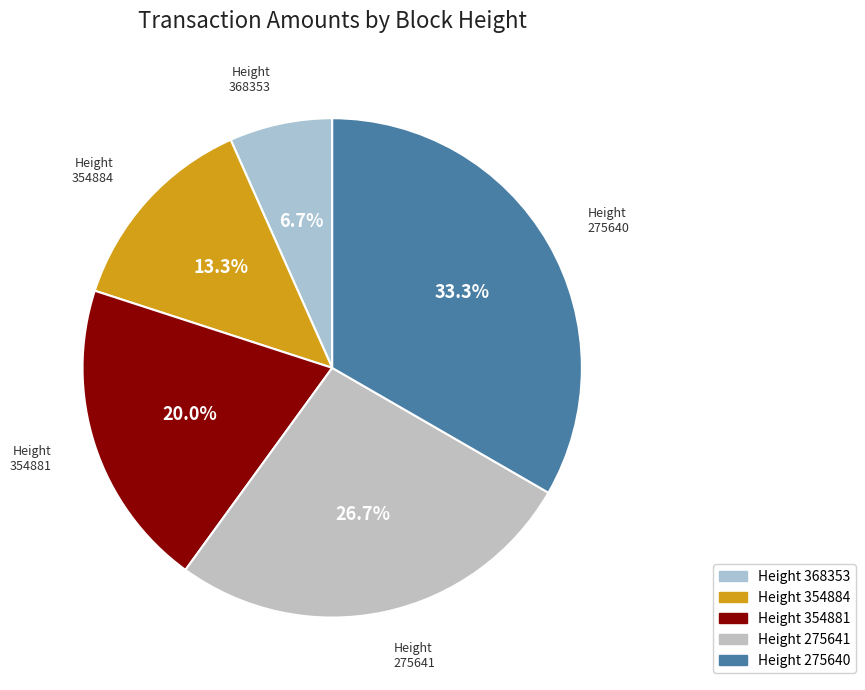

Count the number of slices in the pie.

5